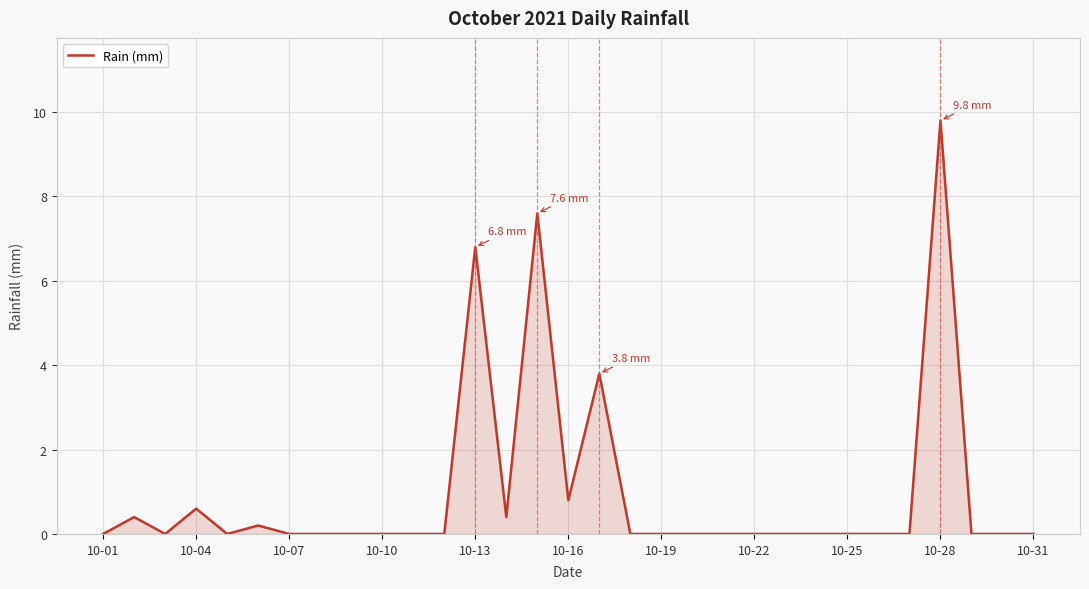

What is the maximum value shown in the chart?

9.8